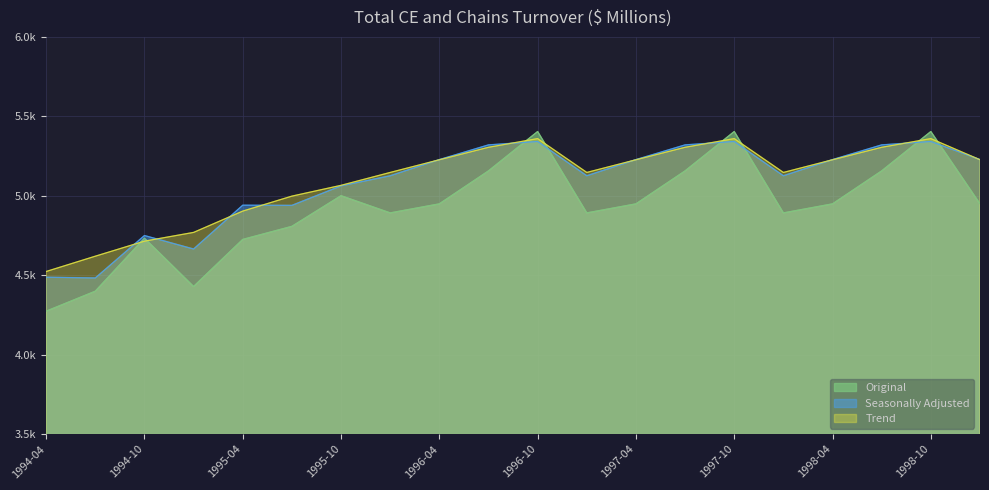

Is the value of Original at 1997-07 greater than the value of Seasonally Adjusted at 1998-10?

No